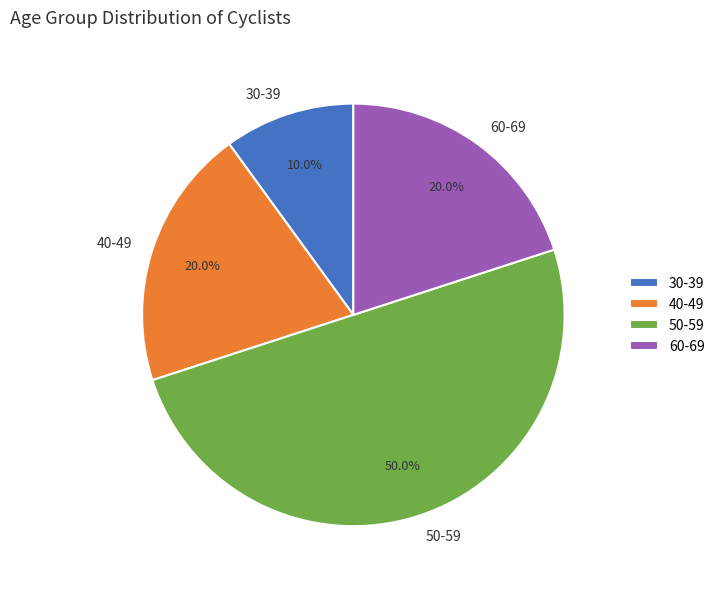

Which slice is the largest?

50-59